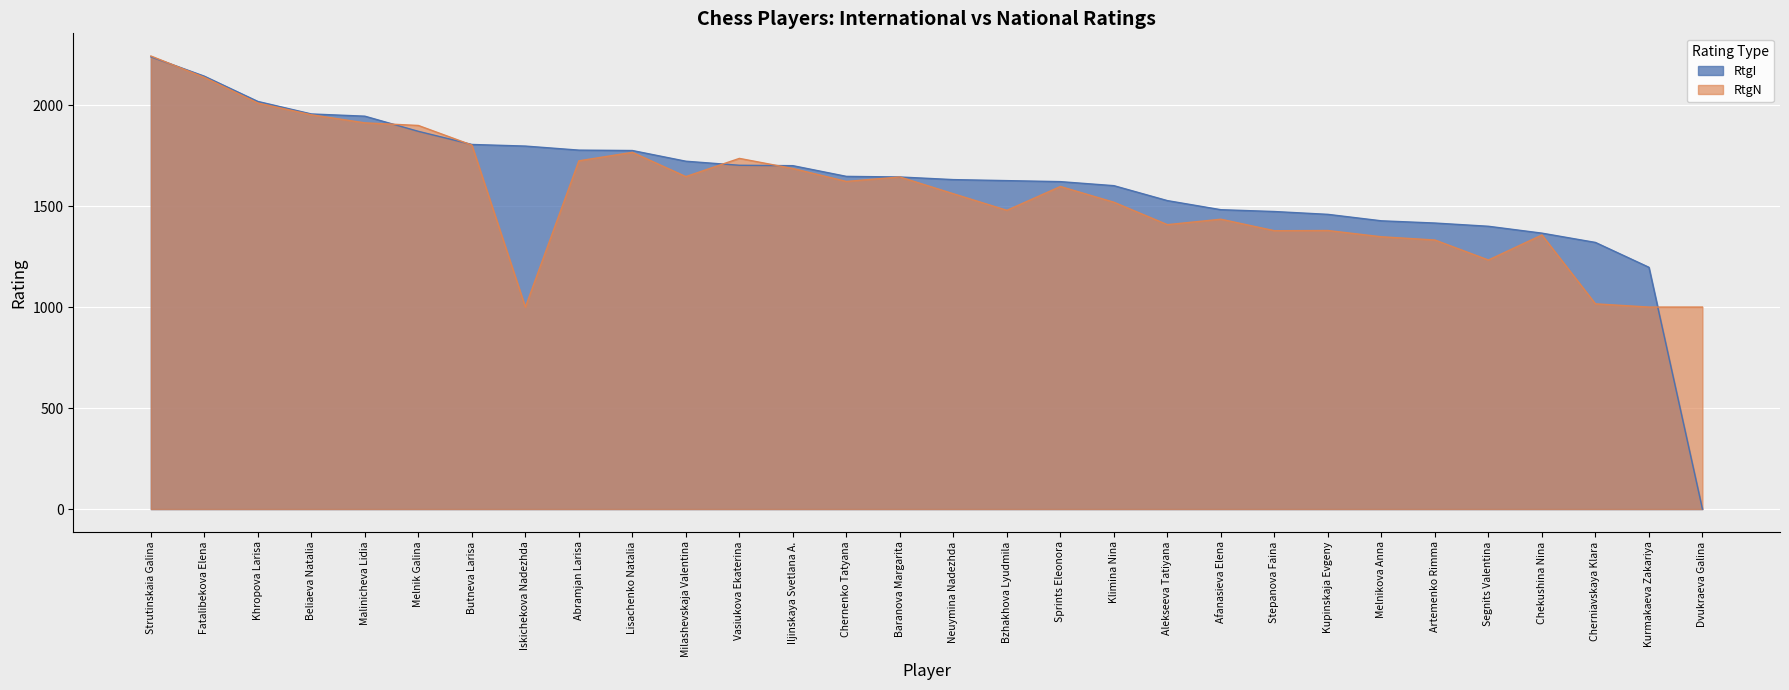

True or false: RtgN has a value of 2243 at Strutinskaia Galina.

True